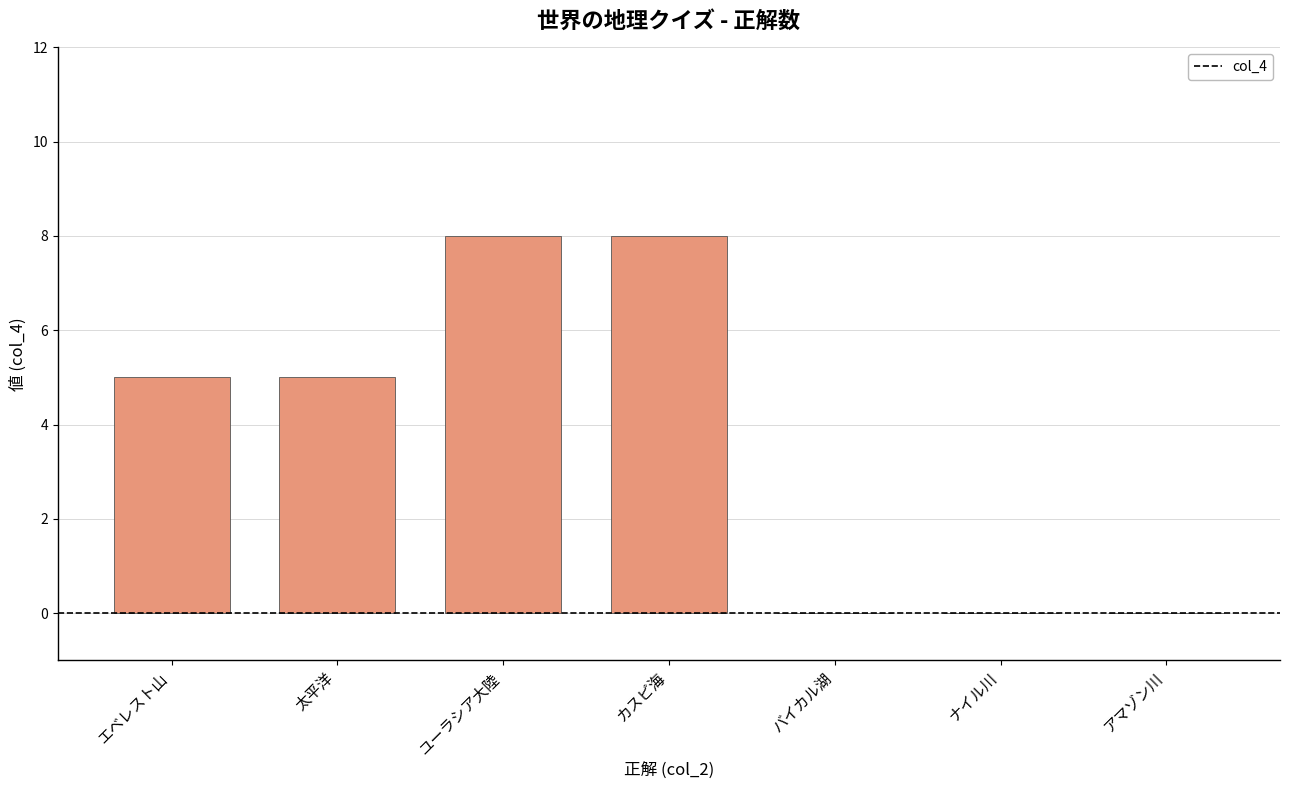

Read the value at ユーラシア大陸.

8